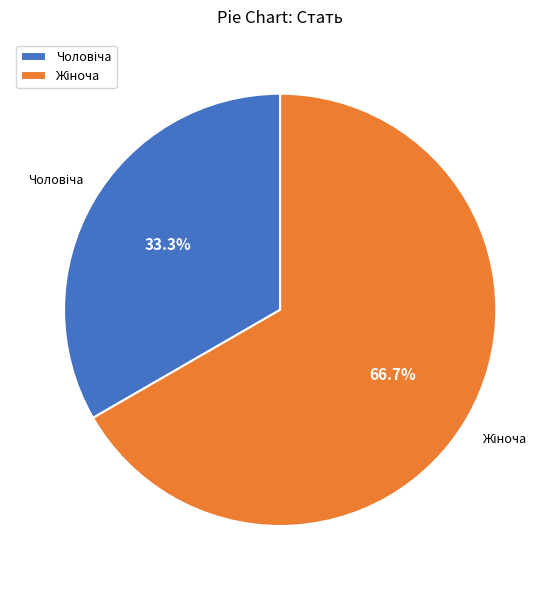

Is there a majority slice in this chart?

Yes